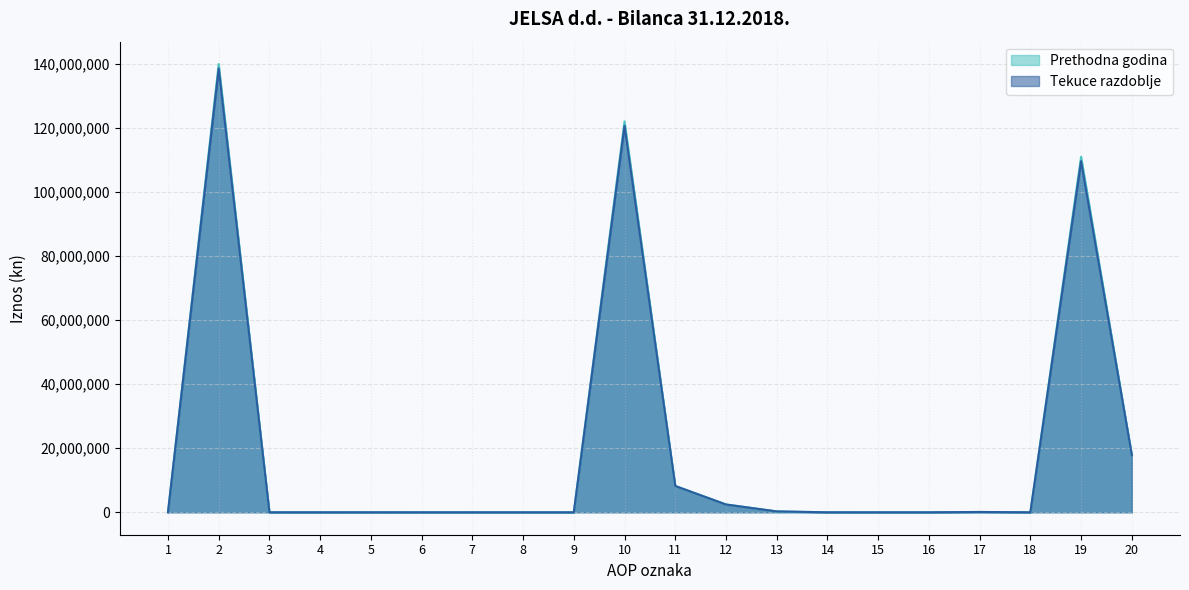

Is it true that Prethodna godina equals 0 at 15?

True